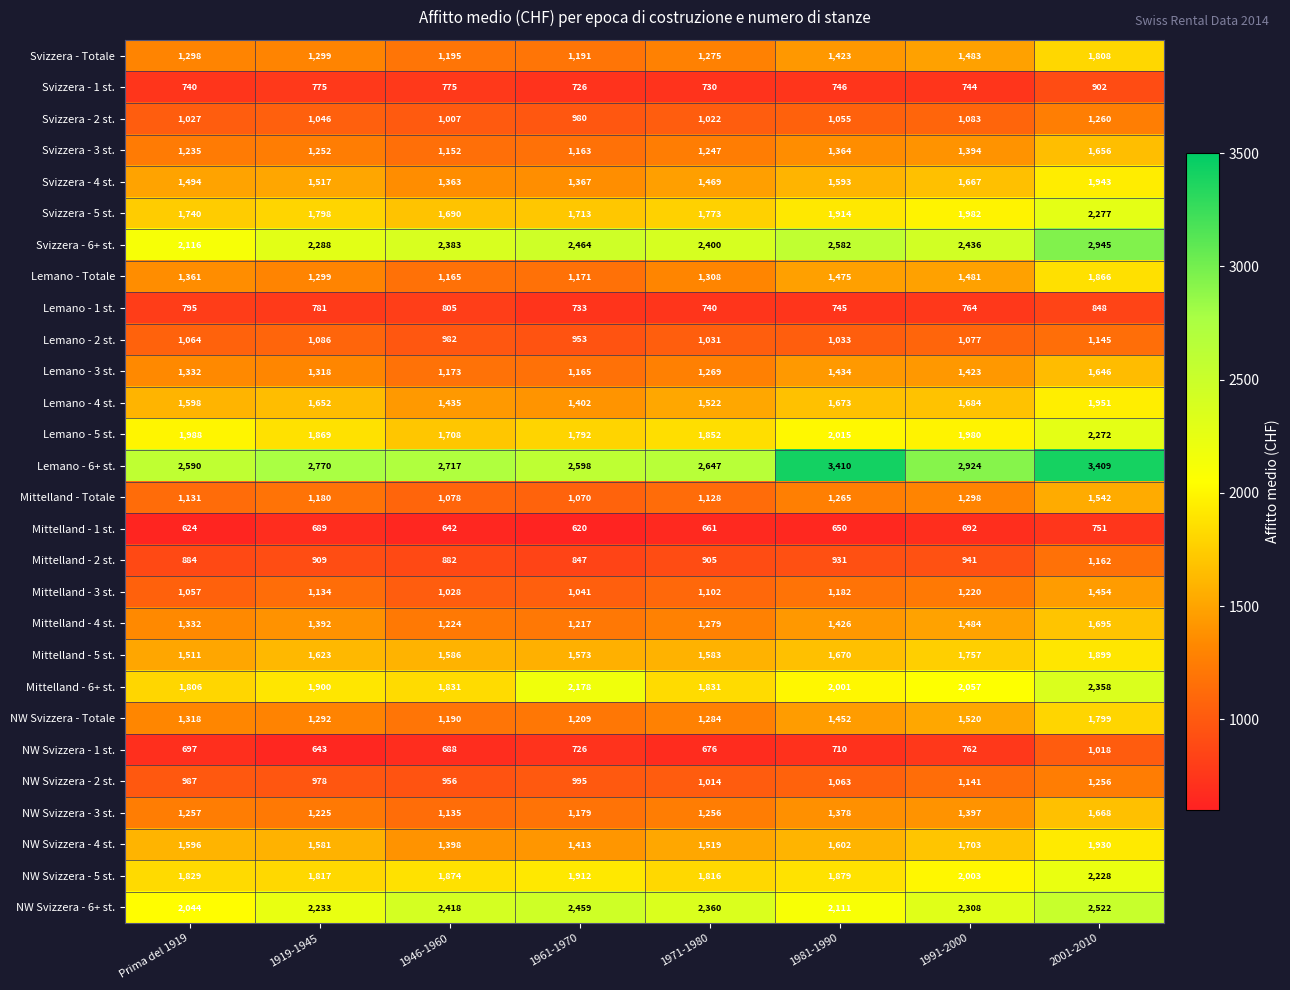

The Svizzera - 2 st. series shows 1688 at 1991-2000. True or false?

False